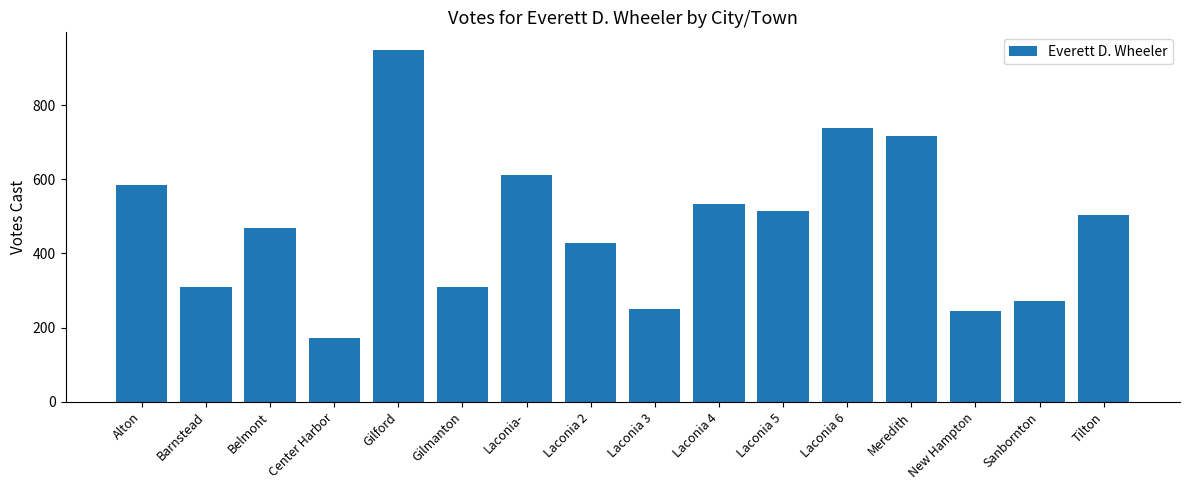

How many data points are less than 503?

8